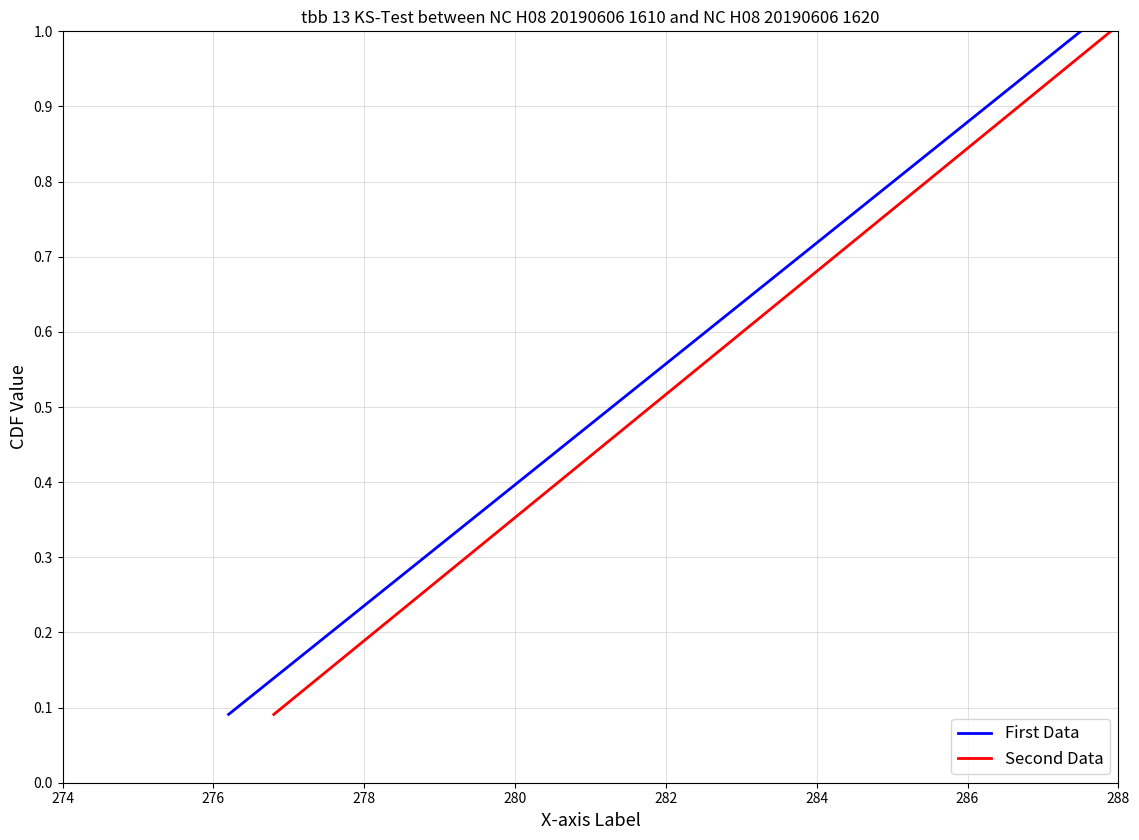

What is the maximum value for Second Data?

1.0